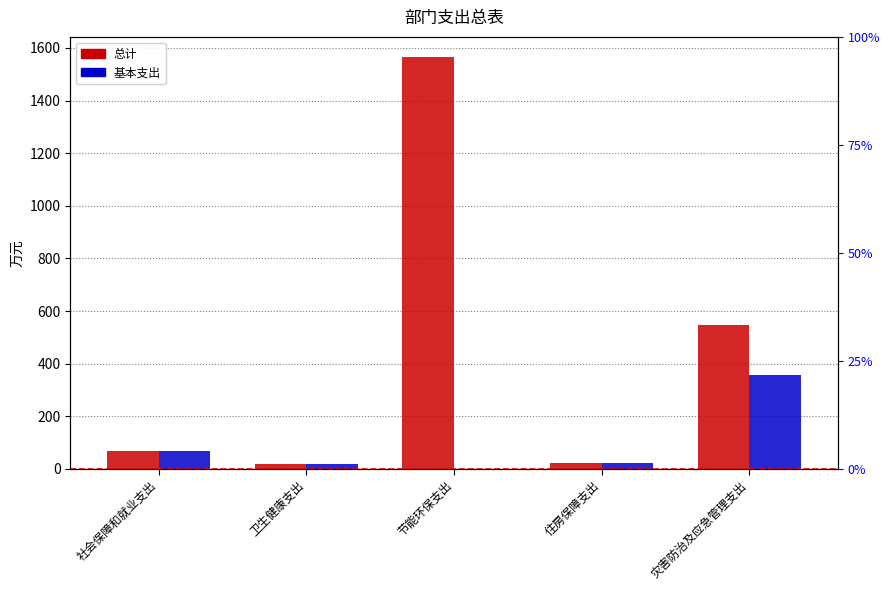

At which category is the sum across all series the highest?

节能环保支出